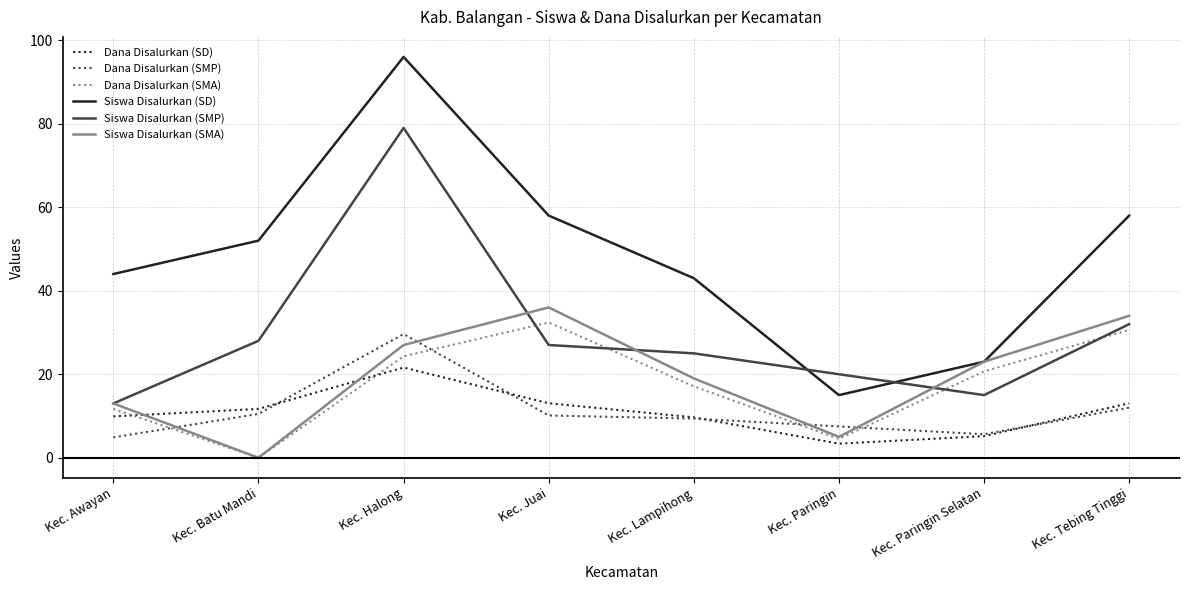

Which category has the highest value across all series?

Kec. Halong